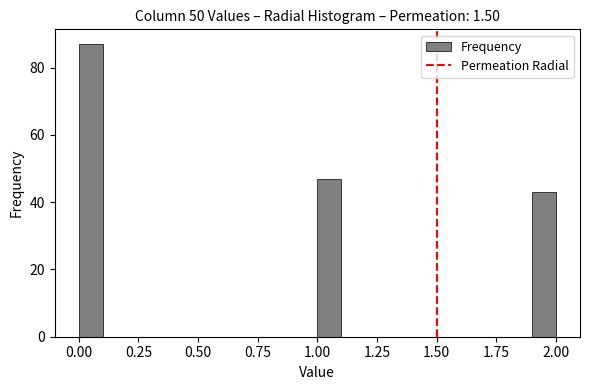

Read against the x-axis, roughly where is the centre of the tallest bar?

0.05